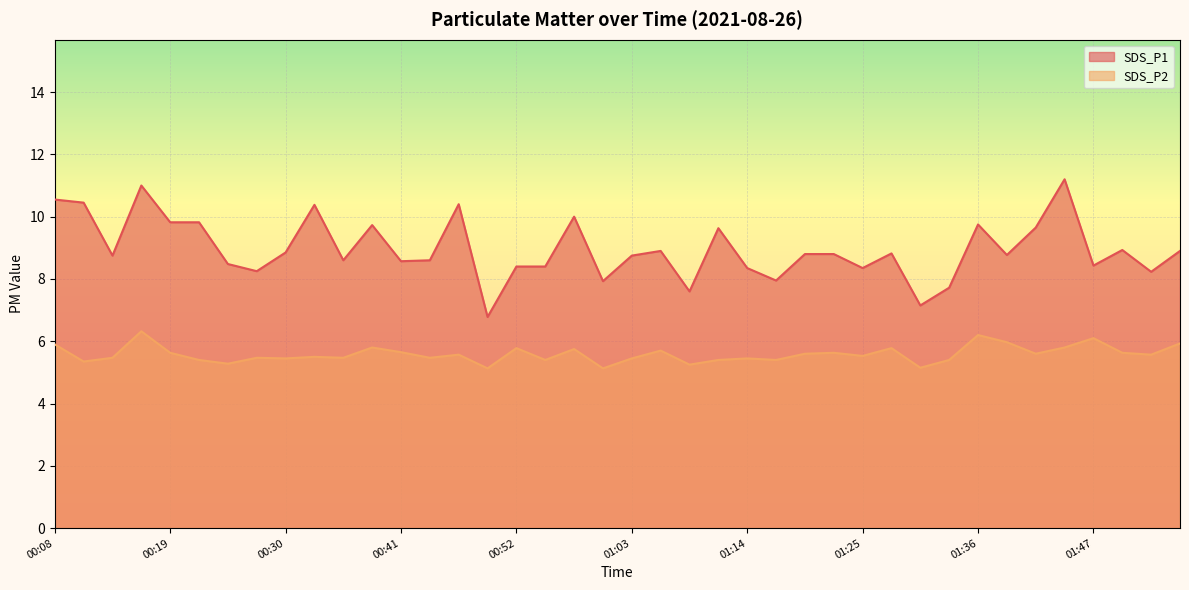

What is the smallest value displayed?

5.1